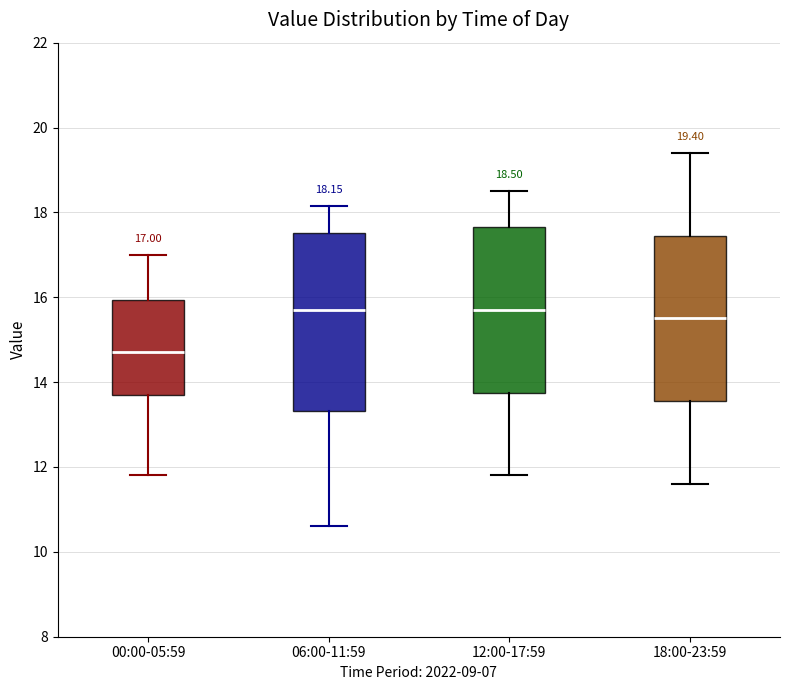

Which box's median line is the lowest?

00:00-05:59